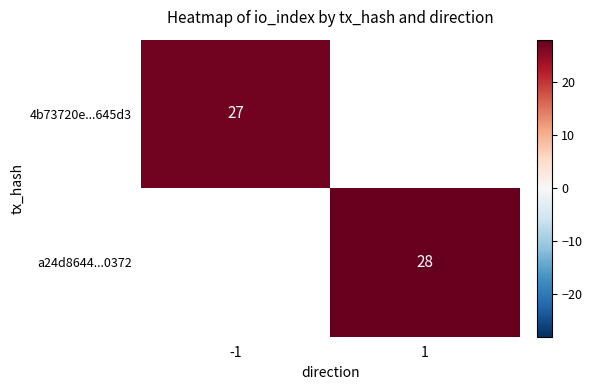

True or false: a24d8644...0372 has a value of 28 at 1.

True